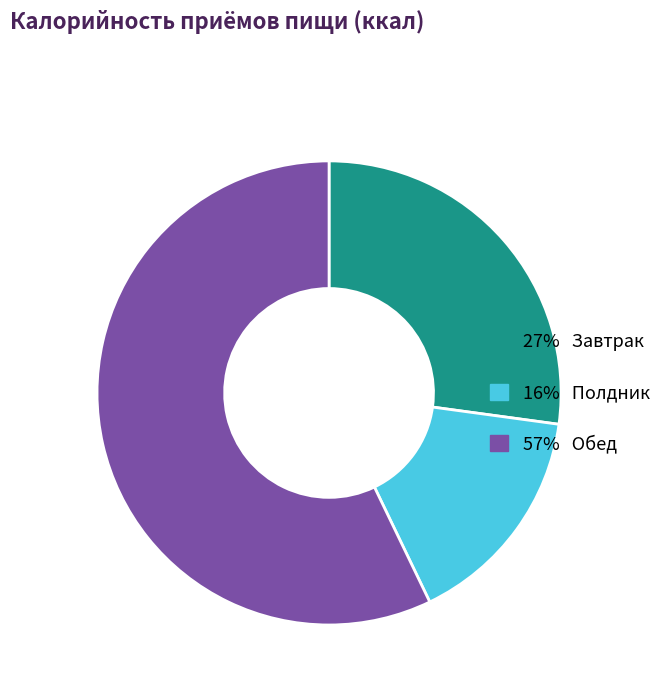

Is there any slice that represents more than half of the pie?

Yes